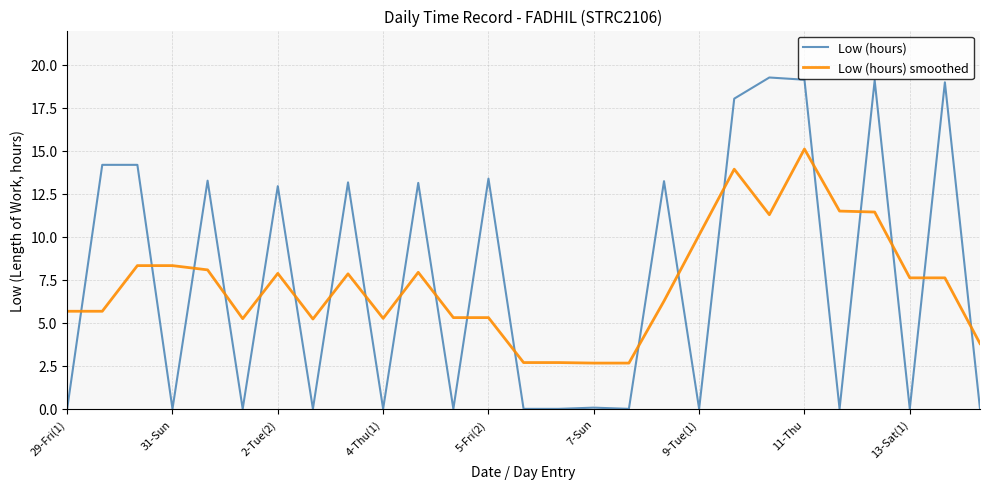

What is the difference between the maximum and minimum values in the Low (hours) series?

19.3